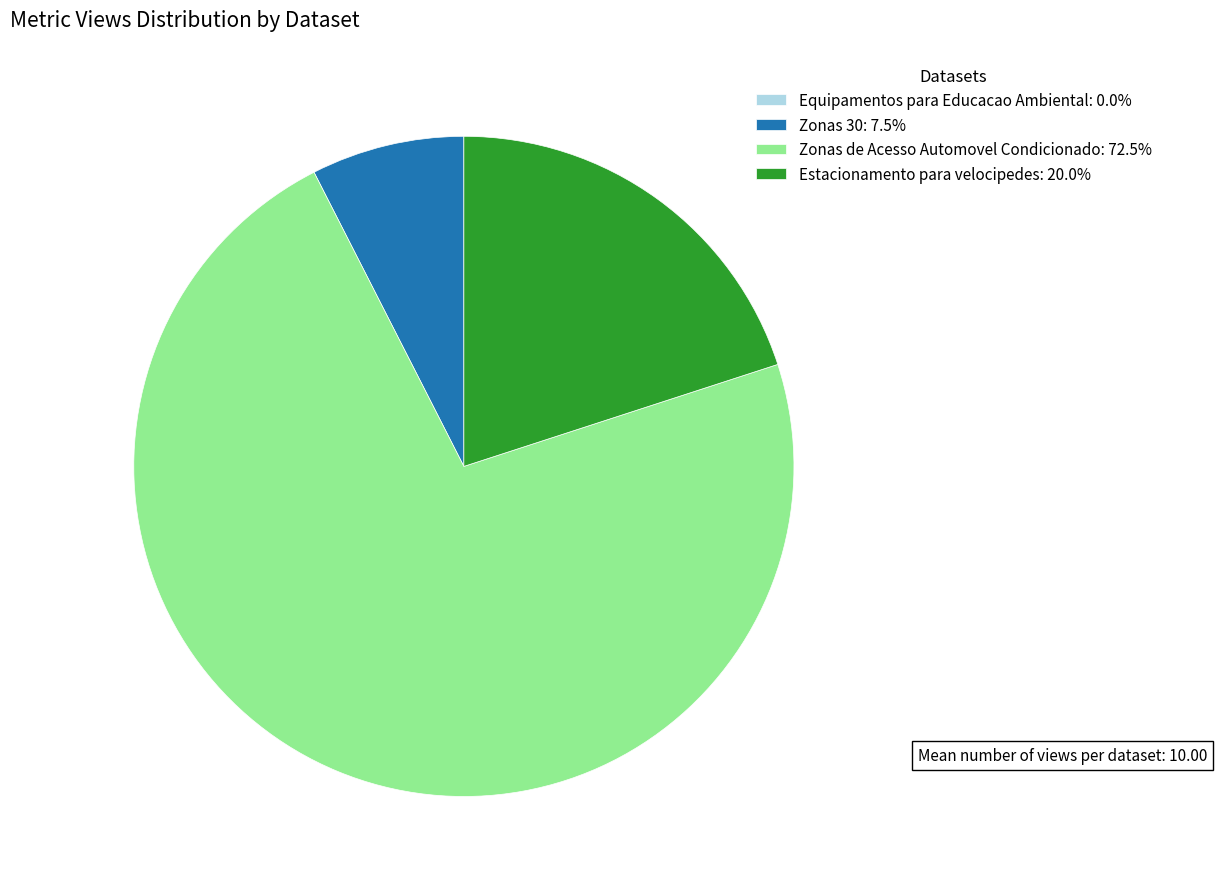

Approximately how many times larger is the value at Zonas de Acesso Automovel Condicionado: 72.5% compared to Estacionamento para velocipedes: 20.0%?

3.6